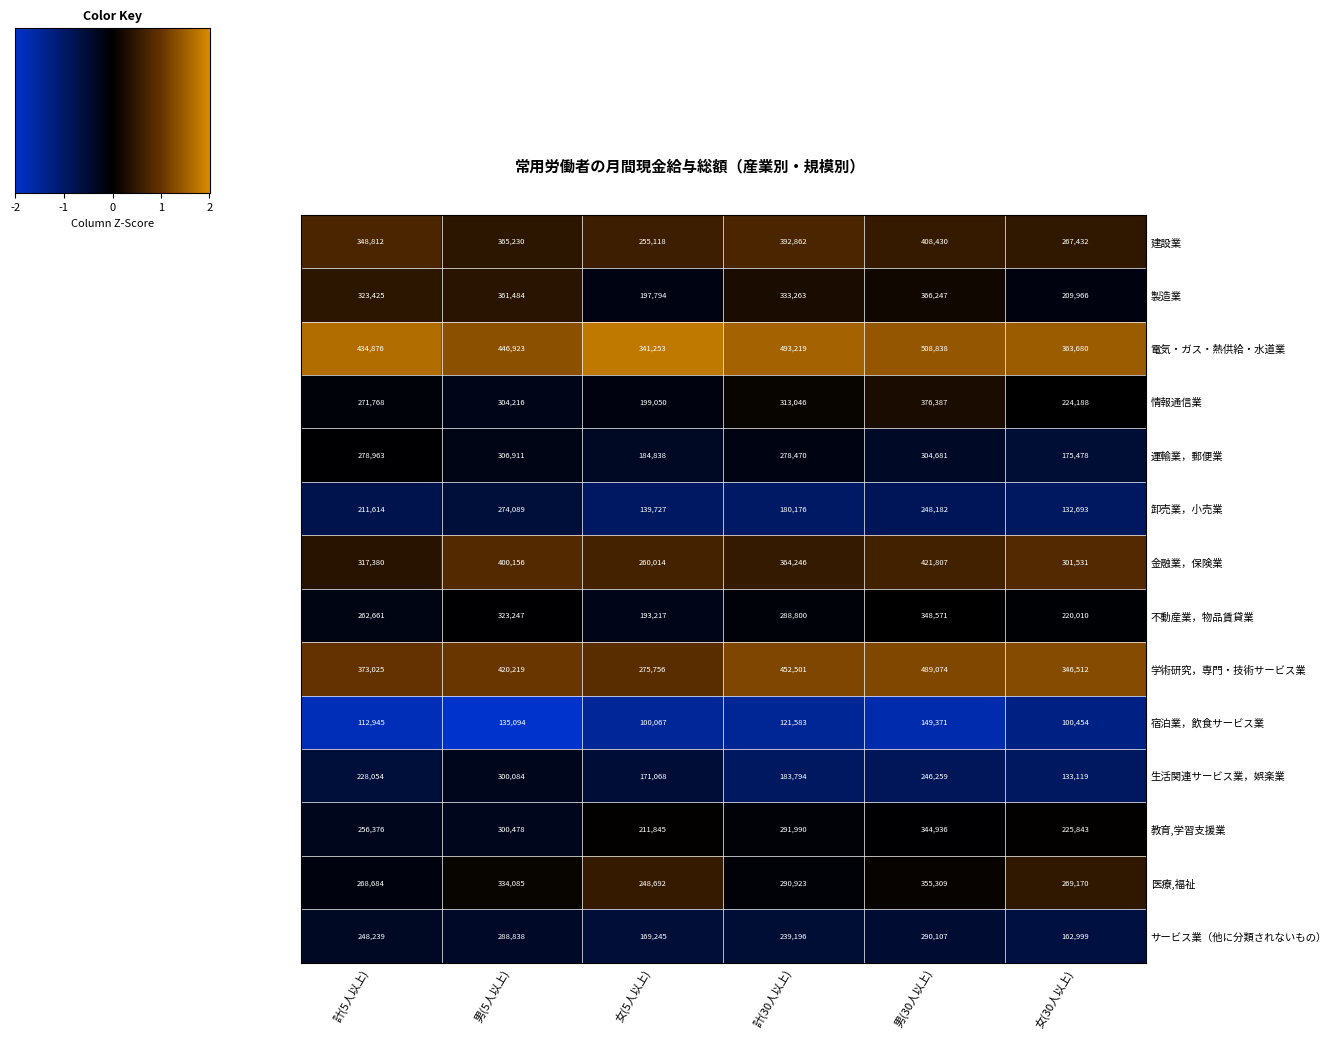

Which label corresponds to the largest value in the chart?

男(30人以上)